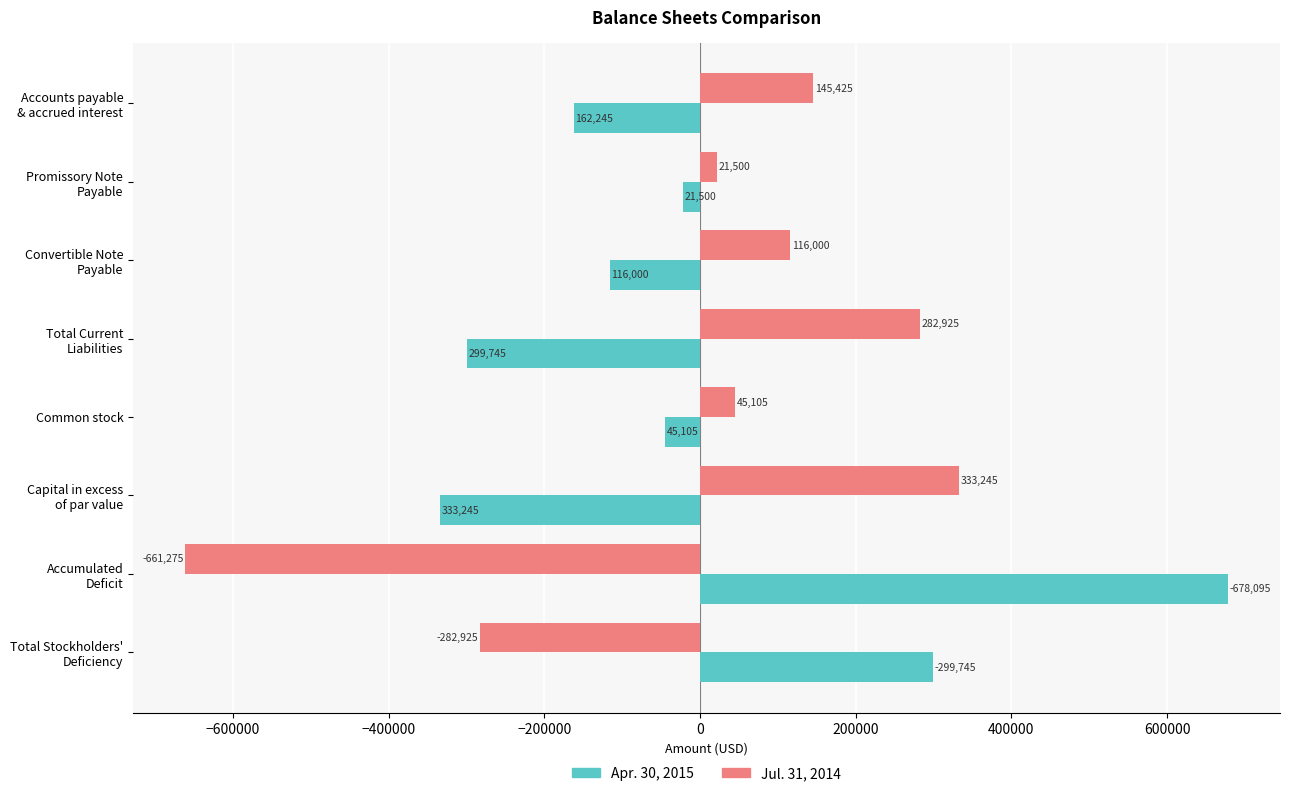

What are all the series names shown in the legend?

Apr. 30, 2015, Jul. 31, 2014